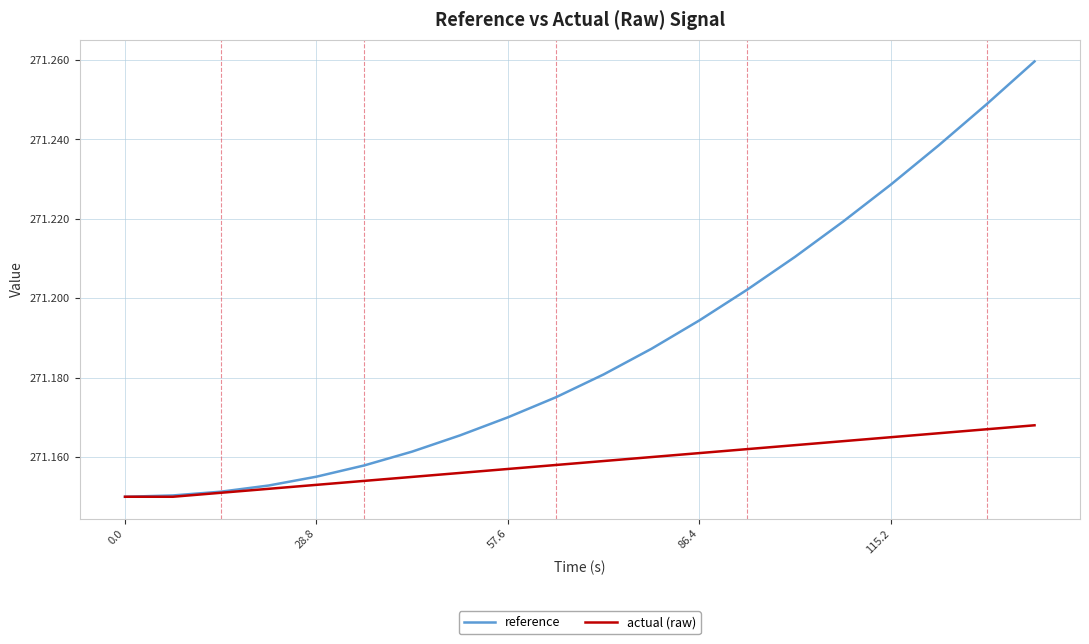

Count the number of data series in this chart.

2